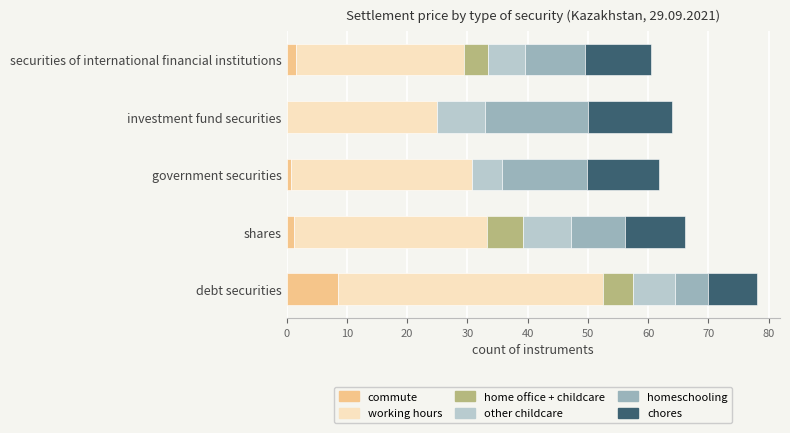

What is the highest value of the commute series?

8.5